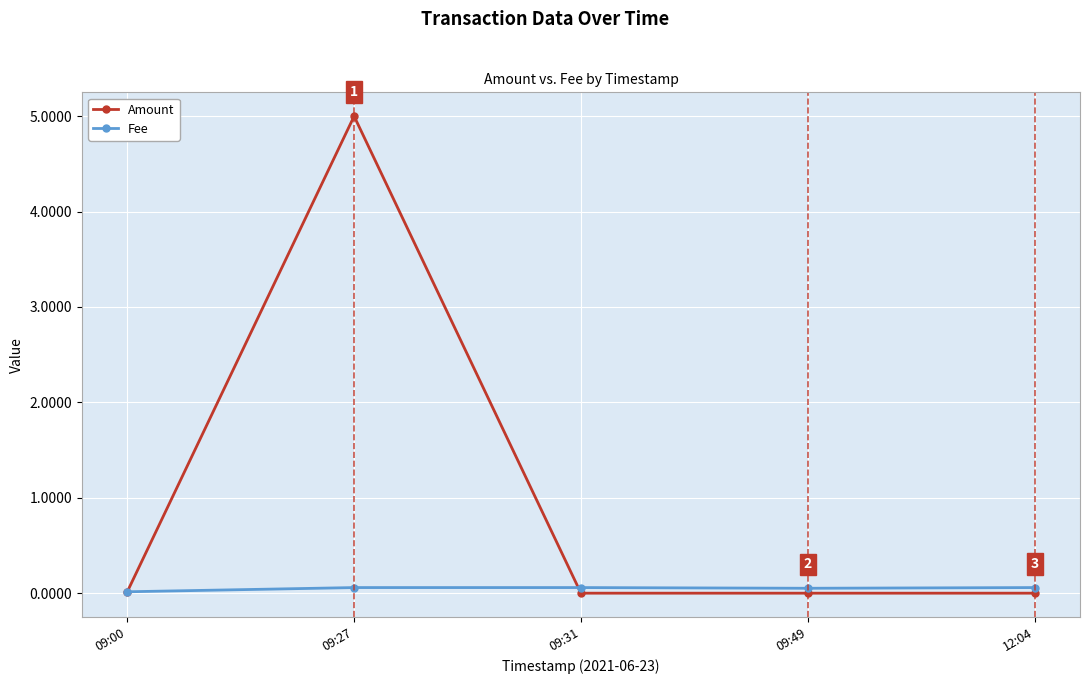

What is the label of the 3rd point from the right?

09:31